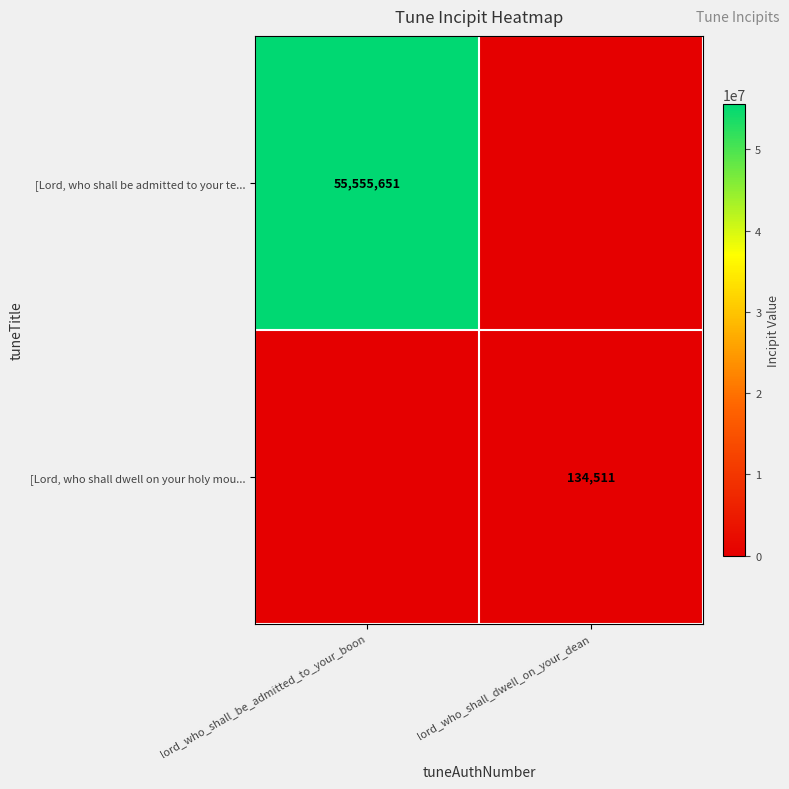

The value of [Lord, who shall be admitted to your te... at lord_who_shall_be_admitted_to_your_boon is 92302972. True or false?

False